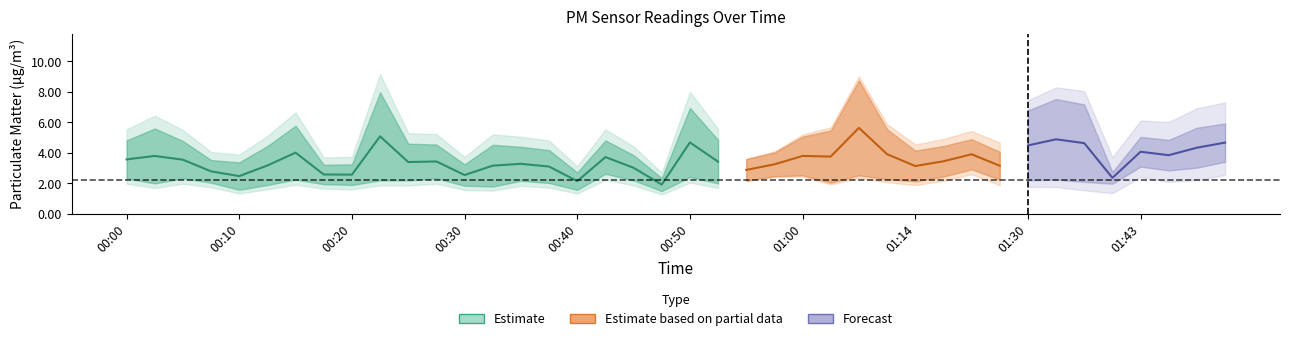

True or false: P1 and P2 intersect in this chart.

False